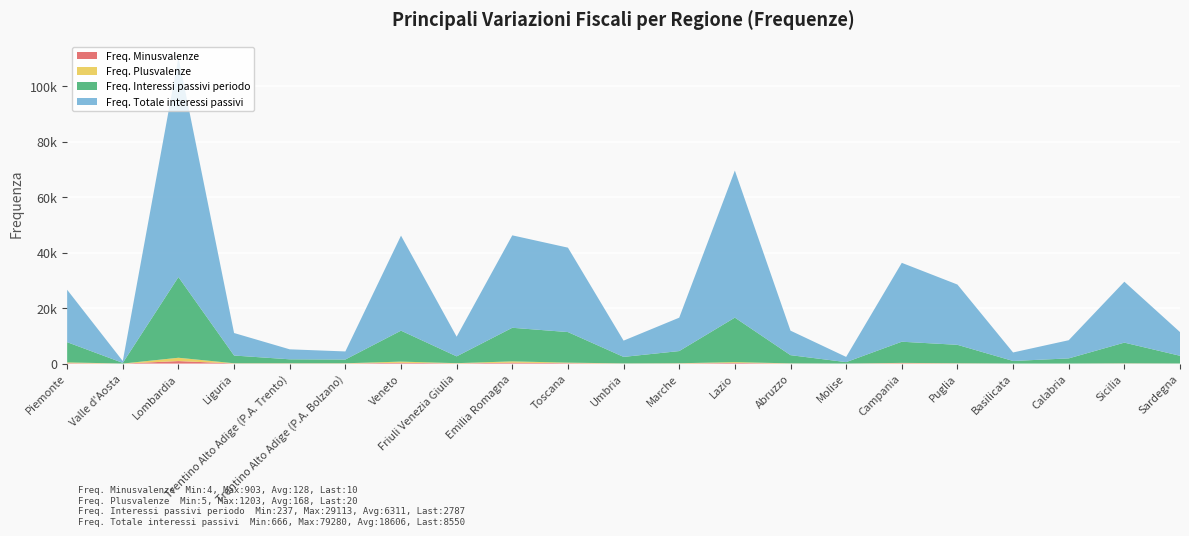

Reading left to right, what are all the values shown in this chart?

Freq. Interessi passivi periodo: Piemonte=7292	Valle d'Aosta=237	Lombardia=29113	Liguria=2788	Trentino Alto Adige (P.A. Trento)=1425	Trentino Alto Adige (P.A. Bolzano)=1355	Veneto=11163	Friuli Venezia Giulia=2451	Emilia Romagna=12123	Toscana=11027	Umbria=2345	Marche=4394	Lazio=16054	Abruzzo=2959	Molise=508	Campania=7633	Puglia=6645	Basilicata=922	Calabria=1858	Sicilia=7460	Sardegna=2787
Freq. Totale interessi passivi: Piemonte=18908	Valle d'Aosta=666	Lombardia=79280	Liguria=8122	Trentino Alto Adige (P.A. Trento)=3604	Trentino Alto Adige (P.A. Bolzano)=2911	Veneto=34283	Friuli Venezia Giulia=7104	Emilia Romagna=33346	Toscana=30453	Umbria=5867	Marche=12048	Lazio=53058	Abruzzo=8841	Molise=1882	Campania=28459	Puglia=21745	Basilicata=3068	Calabria=6558	Sicilia=21978	Sardegna=8550
Freq. Plusvalenze: Piemonte=271	Valle d'Aosta=5	Lombardia=1203	Liguria=69	Trentino Alto Adige (P.A. Trento)=71	Trentino Alto Adige (P.A. Bolzano)=78	Veneto=406	Friuli Venezia Giulia=90	Emilia Romagna=447	Toscana=188	Umbria=40	Marche=68	Lazio=290	Abruzzo=49	Molise=8	Campania=109	Puglia=57	Basilicata=16	Calabria=8	Sicilia=49	Sardegna=20
Freq. Minusvalenze: Piemonte=159	Valle d'Aosta=4	Lombardia=903	Liguria=49	Trentino Alto Adige (P.A. Trento)=45	Trentino Alto Adige (P.A. Bolzano)=37	Veneto=306	Friuli Venezia Giulia=61	Emilia Romagna=348	Toscana=154	Umbria=25	Marche=54	Lazio=237	Abruzzo=32	Molise=9	Campania=144	Puglia=65	Basilicata=6	Calabria=7	Sicilia=50	Sardegna=10